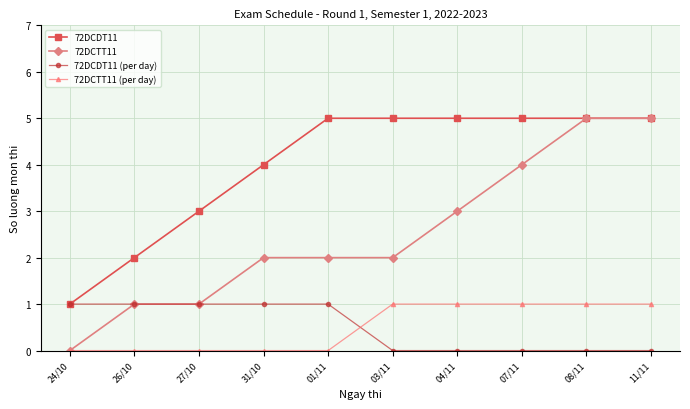

What is the difference between the second highest and minimum values in the 72DCTT11 series?

5